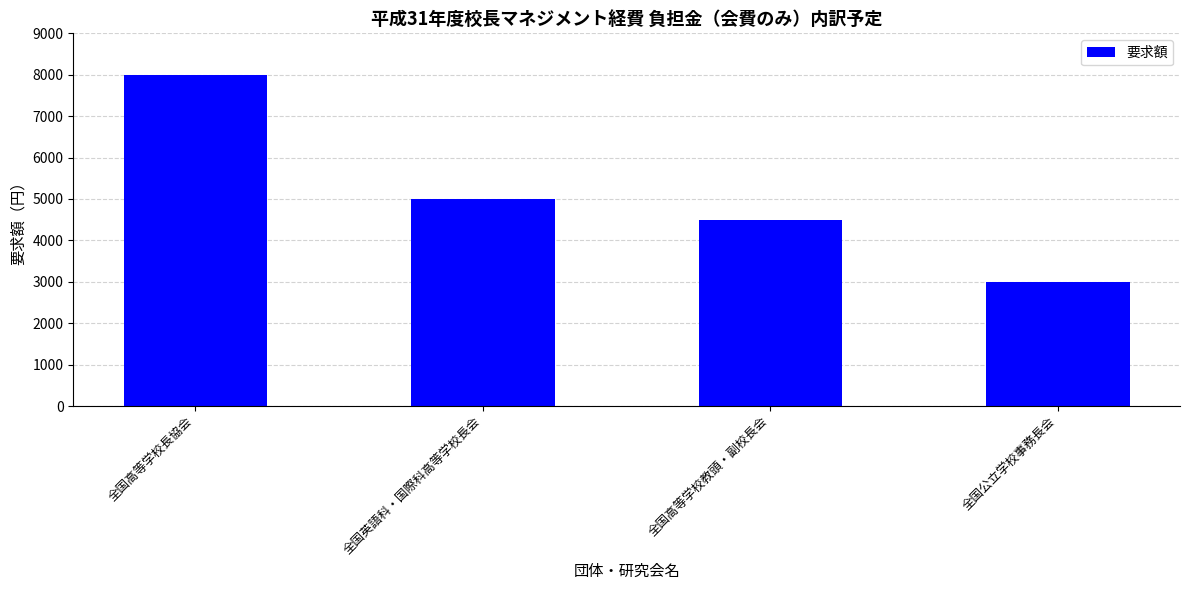

Approximately how many times larger is the value at 全国高等学校長協会 compared to 全国公立学校事務長会?

2.7